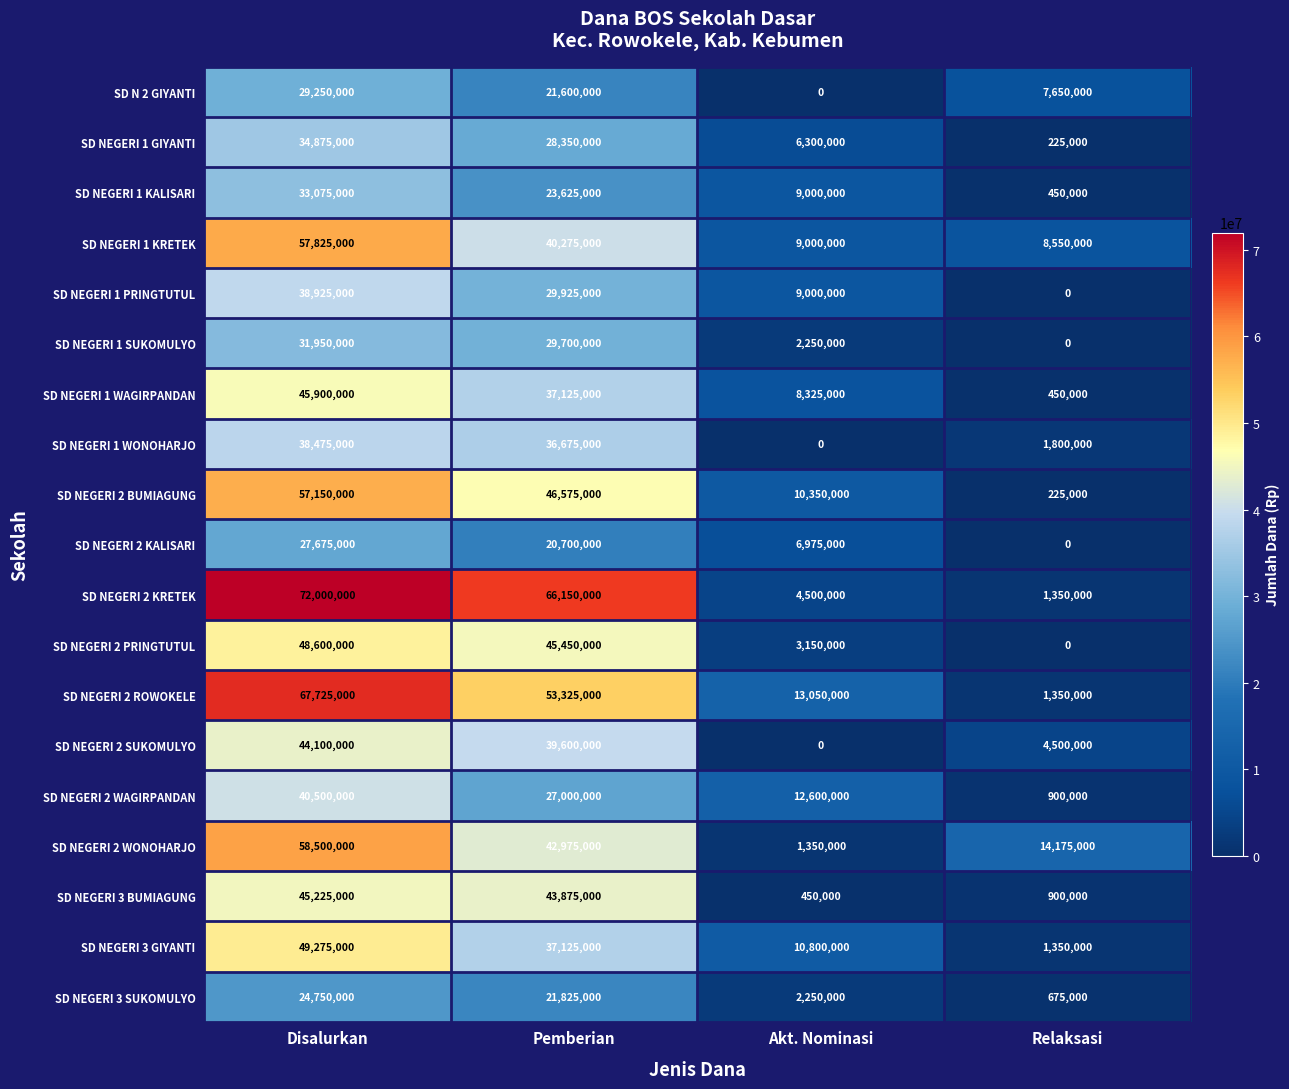

How many data points in SD NEGERI 3 GIYANTI are less than 37125000?

2